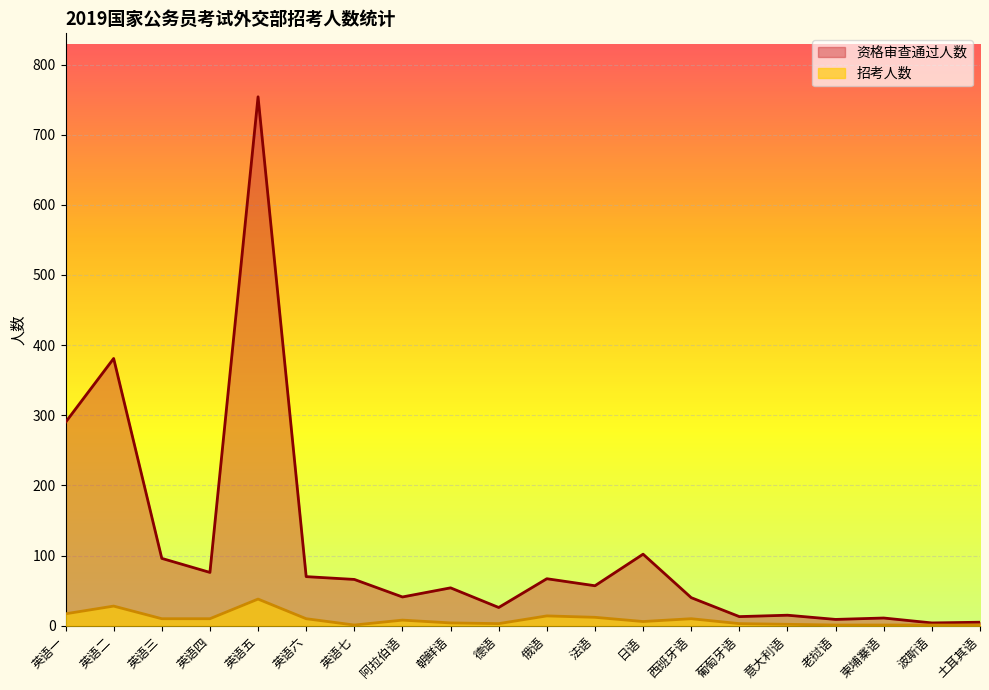

Does the chart display data point markers on the line(s)?

No